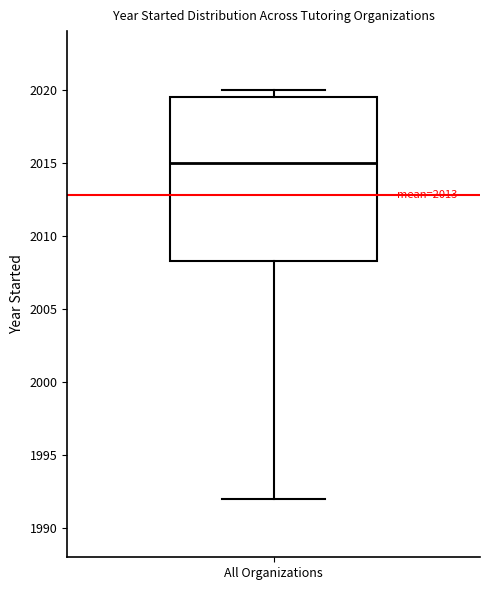

Read this box plot against the y-axis: the position of the median line, the range covered by the box, and the ends of both whiskers. The values are not printed on the chart, so give them approximately, as read against the axis.

median 2015.0, box 2008.5 to 2019.5, whiskers 1992.0 to 2020.0